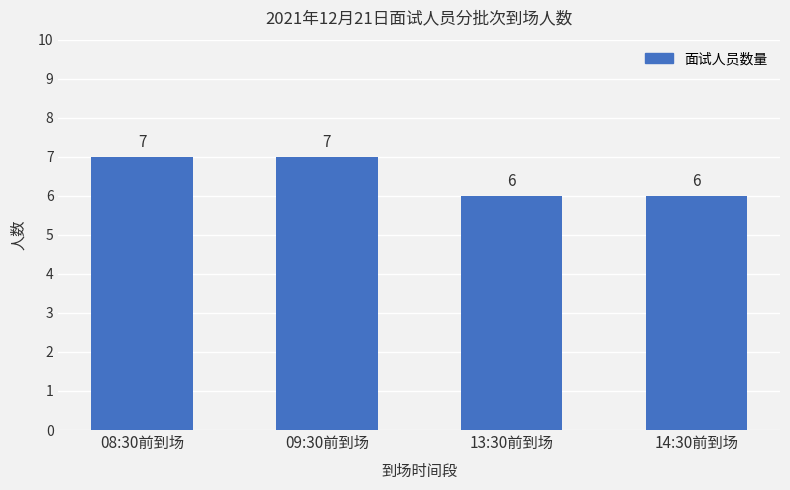

What is the value of the 1st bar from the left?

7